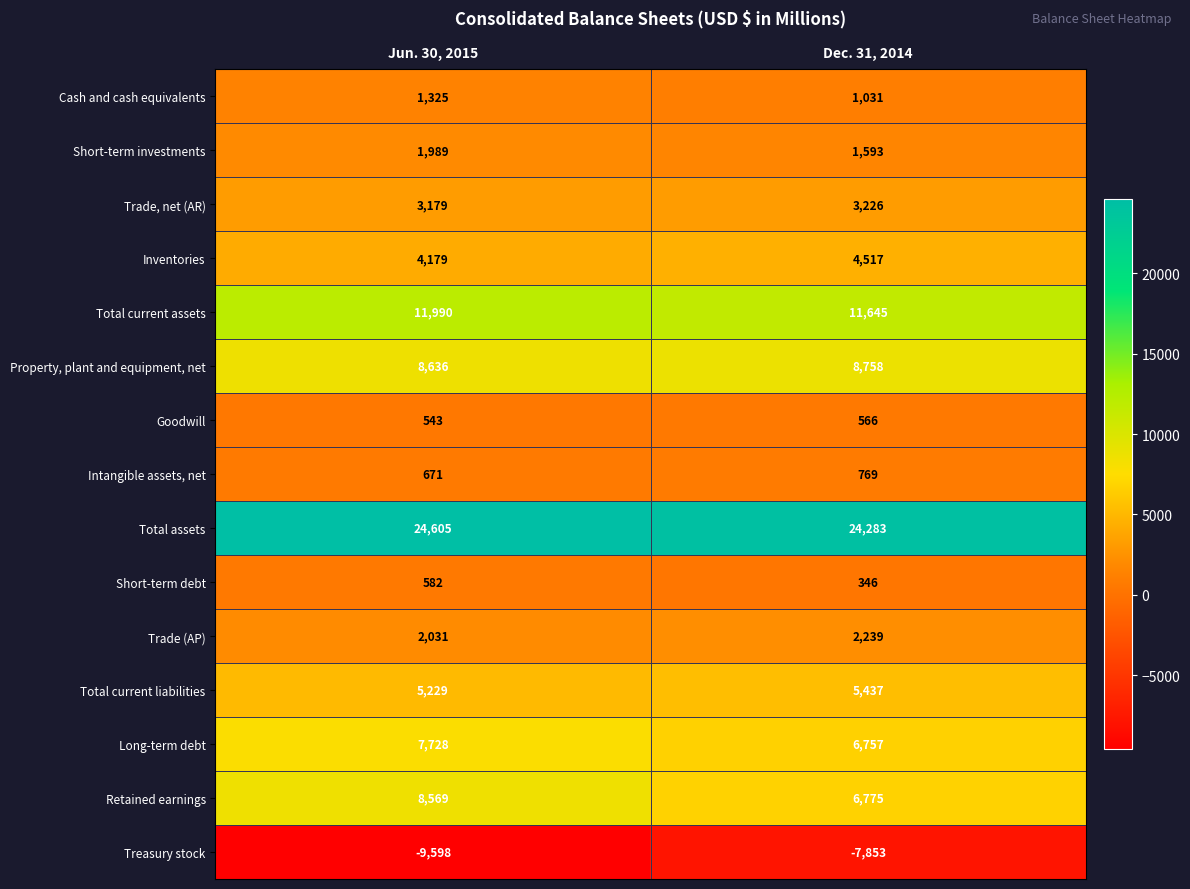

Reading left to right, list all the values displayed in this chart.

Cash and cash equivalents: Jun. 30, 2015=1325	Dec. 31, 2014=1031
Short-term investments: Jun. 30, 2015=1989	Dec. 31, 2014=1593
Trade, net (AR): Jun. 30, 2015=3179	Dec. 31, 2014=3226
Inventories: Jun. 30, 2015=4179	Dec. 31, 2014=4517
Total current assets: Jun. 30, 2015=11990	Dec. 31, 2014=11645
Property, plant and equipment, net: Jun. 30, 2015=8636	Dec. 31, 2014=8758
Goodwill: Jun. 30, 2015=543	Dec. 31, 2014=566
Intangible assets, net: Jun. 30, 2015=671	Dec. 31, 2014=769
Total assets: Jun. 30, 2015=24605	Dec. 31, 2014=24283
Short-term debt: Jun. 30, 2015=582	Dec. 31, 2014=346
Trade (AP): Jun. 30, 2015=2031	Dec. 31, 2014=2239
Total current liabilities: Jun. 30, 2015=5229	Dec. 31, 2014=5437
Long-term debt: Jun. 30, 2015=7728	Dec. 31, 2014=6757
Retained earnings: Jun. 30, 2015=8569	Dec. 31, 2014=6775
Treasury stock: Jun. 30, 2015=-9598	Dec. 31, 2014=-7853